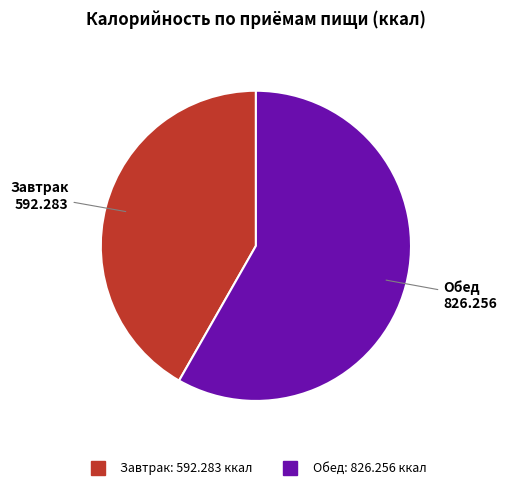

What is the ratio of the value at Обед to the value at Завтрак?

1.4